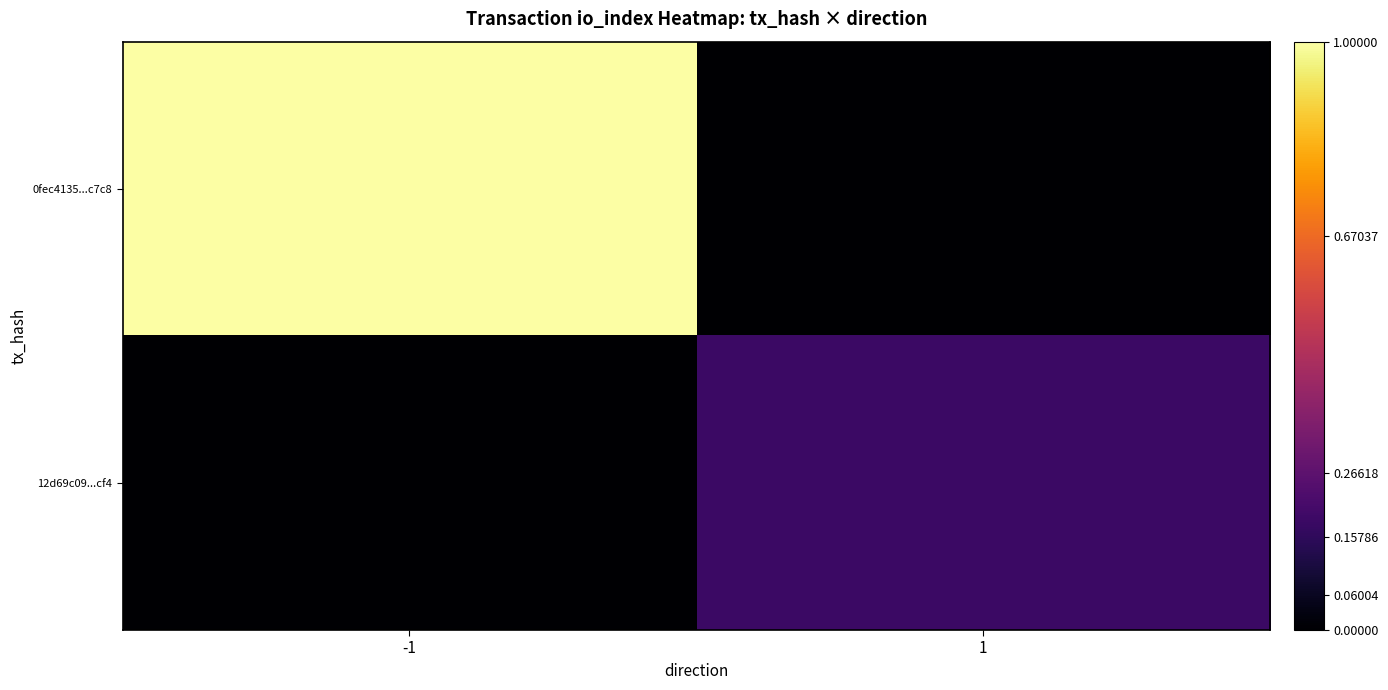

Reading right to left, list all the values displayed in this chart.

0fec4135...c7c8: 1=0.0	-1=1.0
12d69c09...cf4: 1=0.2	-1=0.0